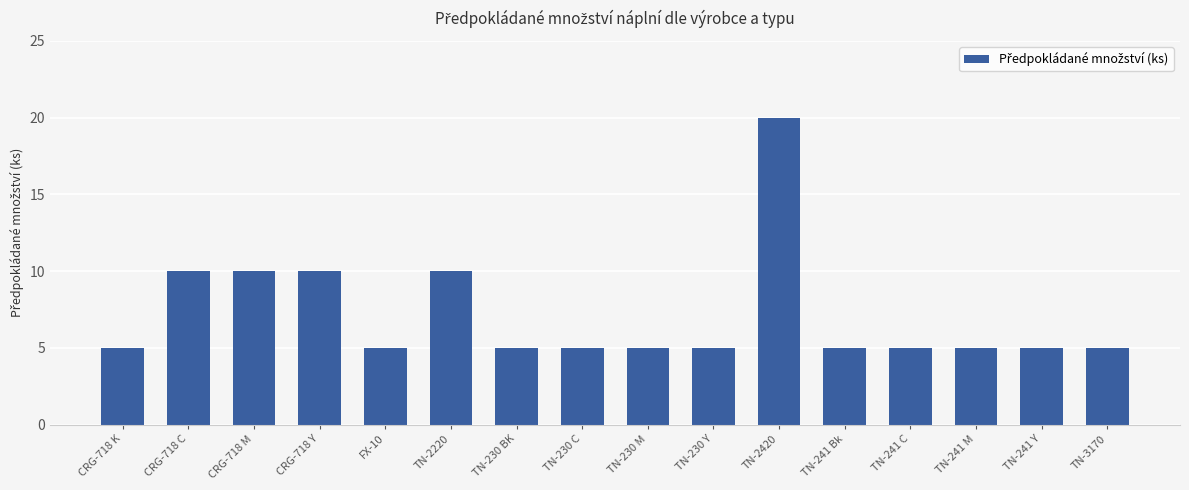

What is the difference between the maximum and second lowest values?

15